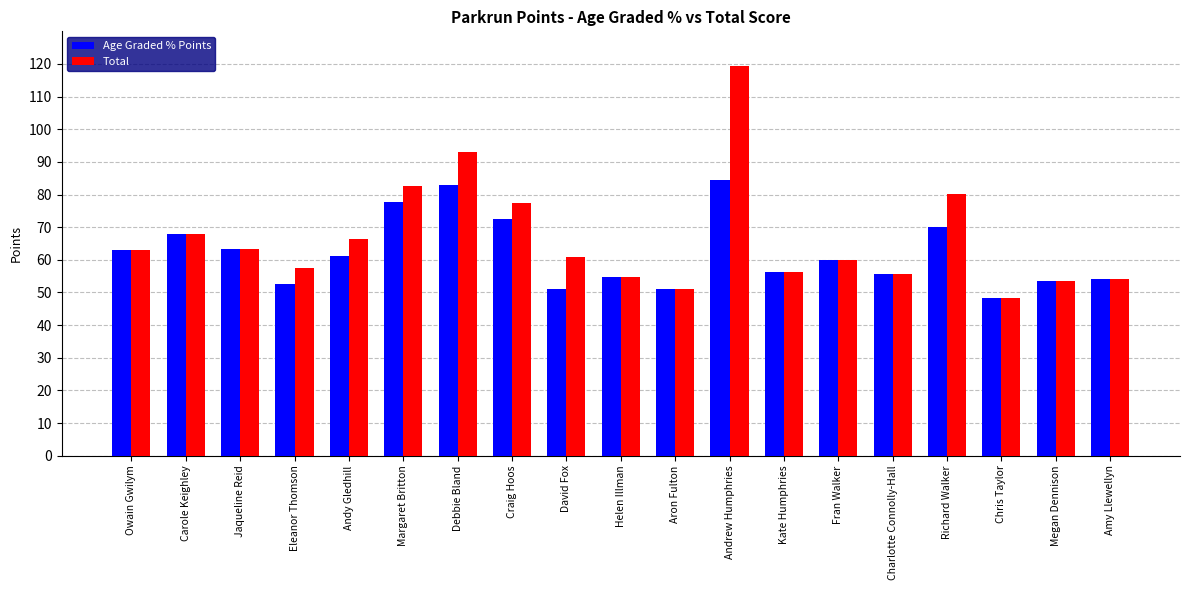

List the series in order of their overall mean, lowest first.

Age Graded % Points, Total